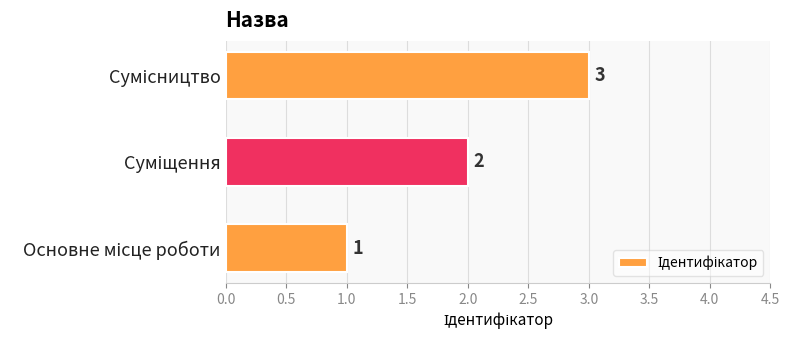

How many data points does each series have?

3